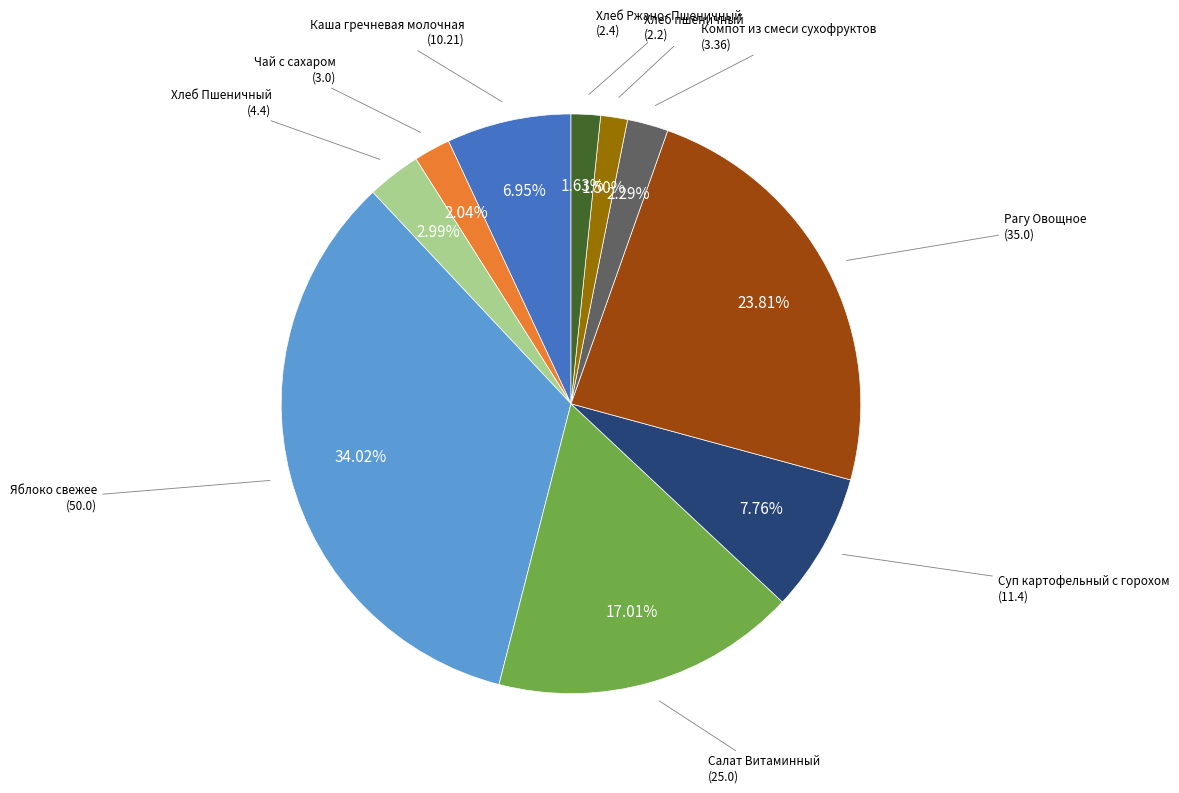

Count the number of slices in the pie.

10